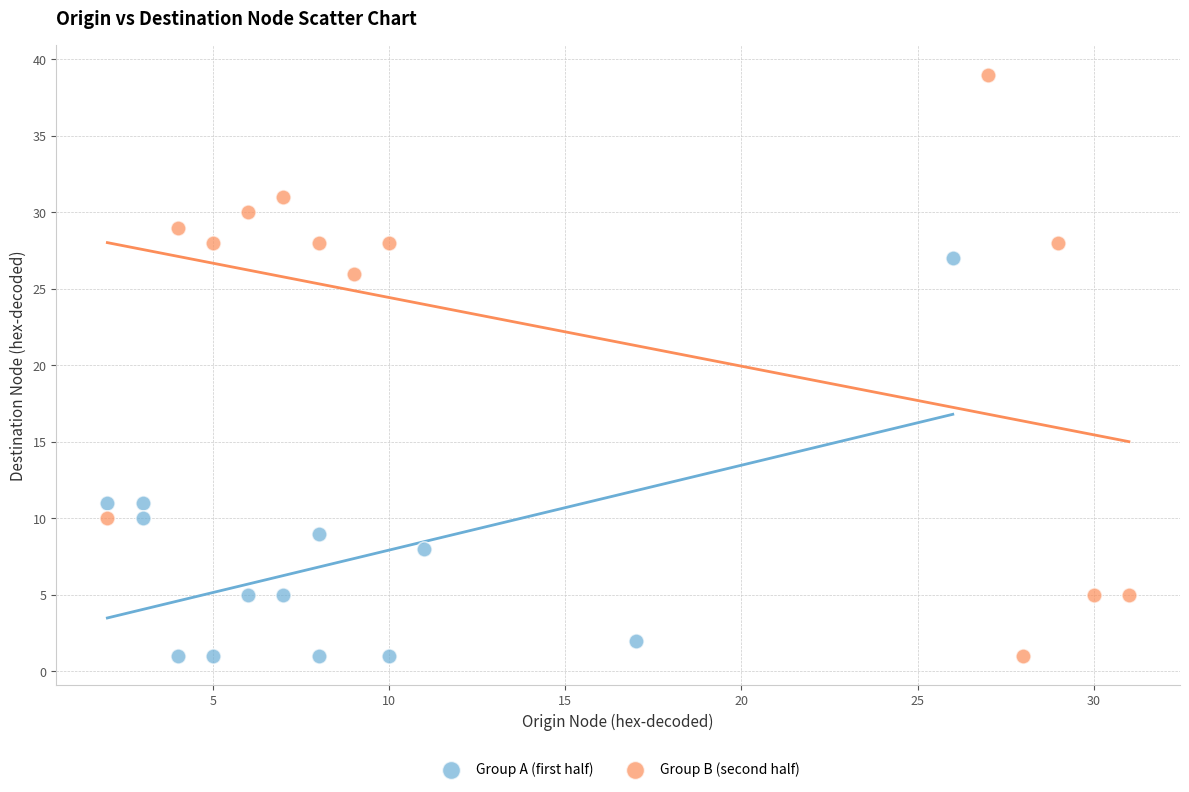

Which series has the largest Y range (max minus min)?

Group B (second half)